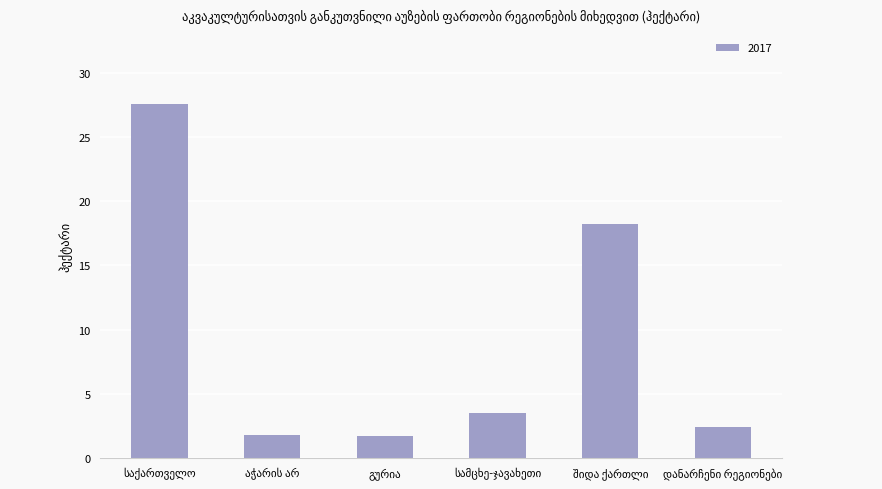

What is the average value?

9.2